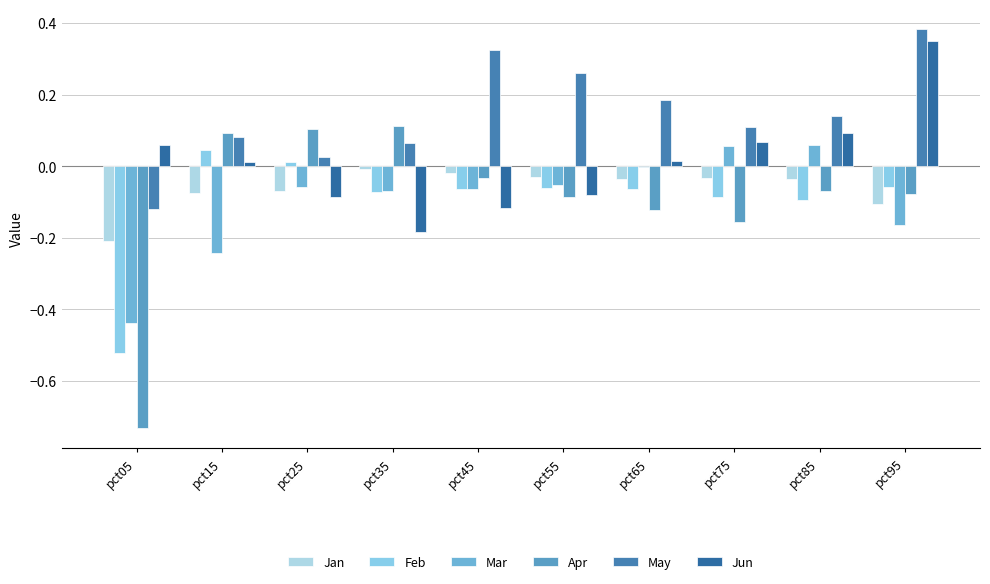

Which series has the largest range (max minus min)?

Apr